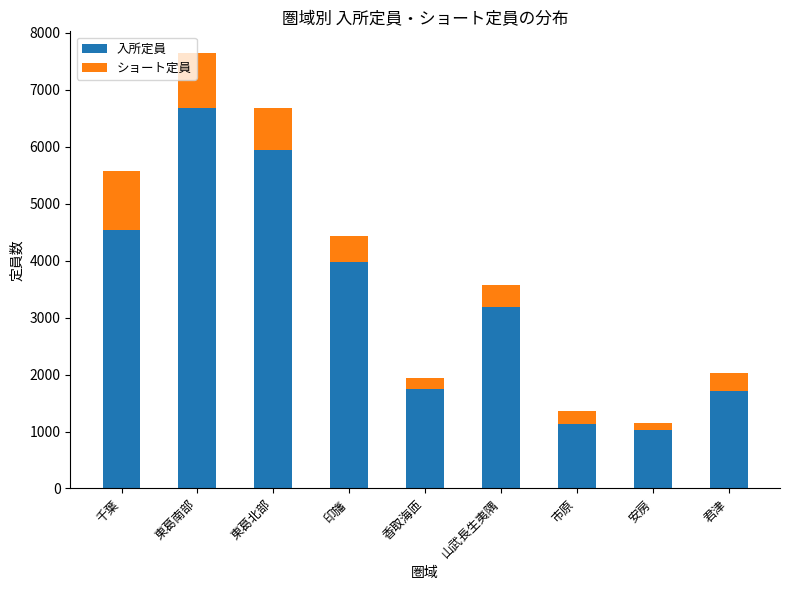

What is the value of the 入所定員 bar at the 9th from the left?

1706